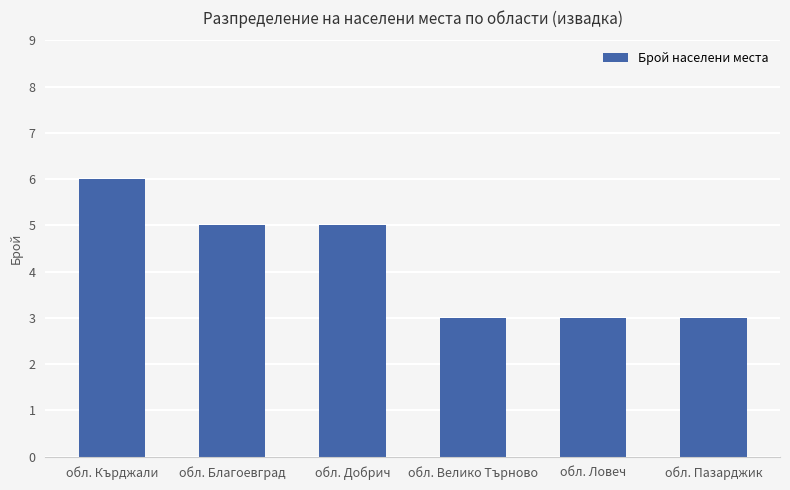

What is the change in value from обл. Добрич to обл. Ловеч?

-2